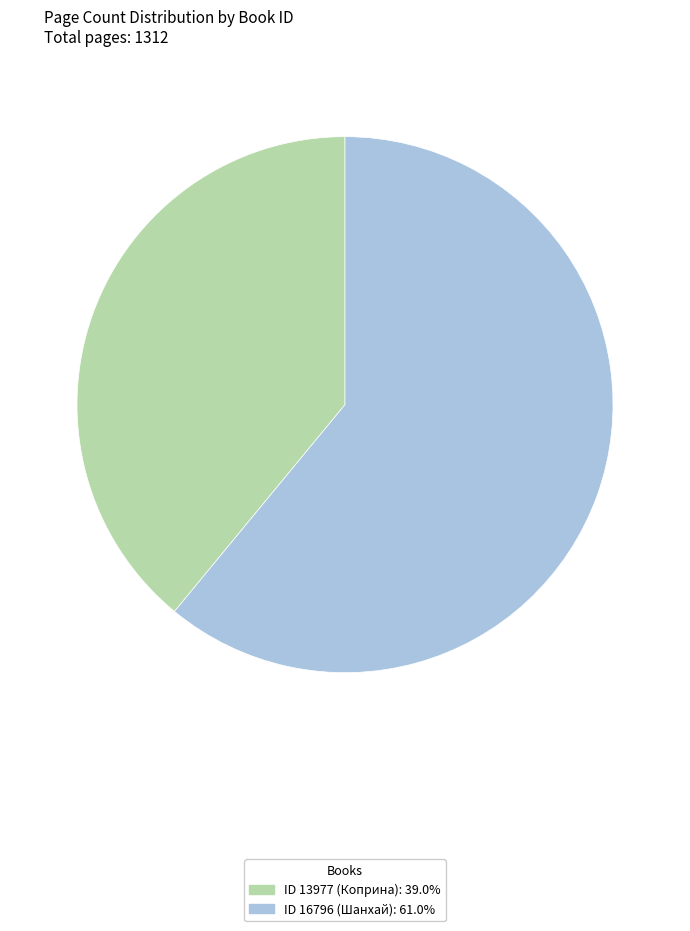

How many segments does this pie chart have?

2